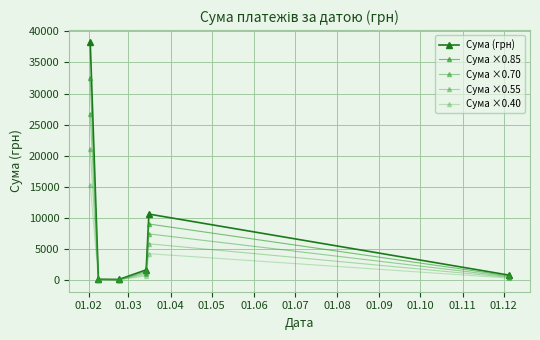

What is the highest value of the Сума ×0.40 series?

15301.4